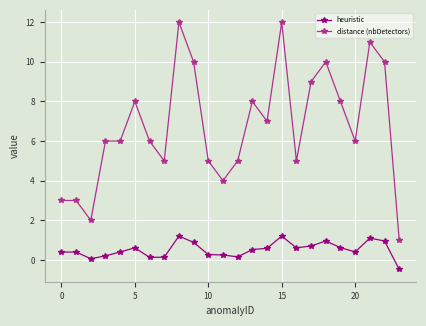

Which series has the largest total across all categories?

distance (nbDetectors)